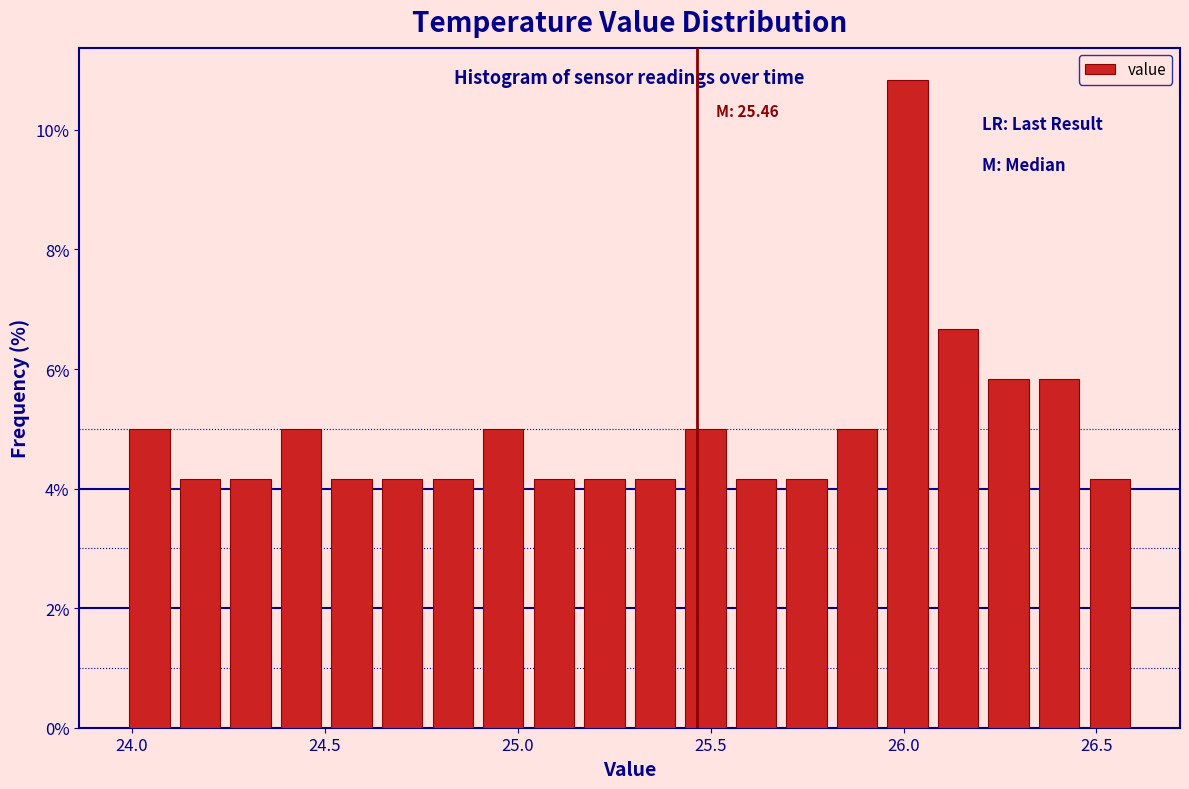

Read against the x-axis, roughly where is the centre of the tallest bar?

26.00